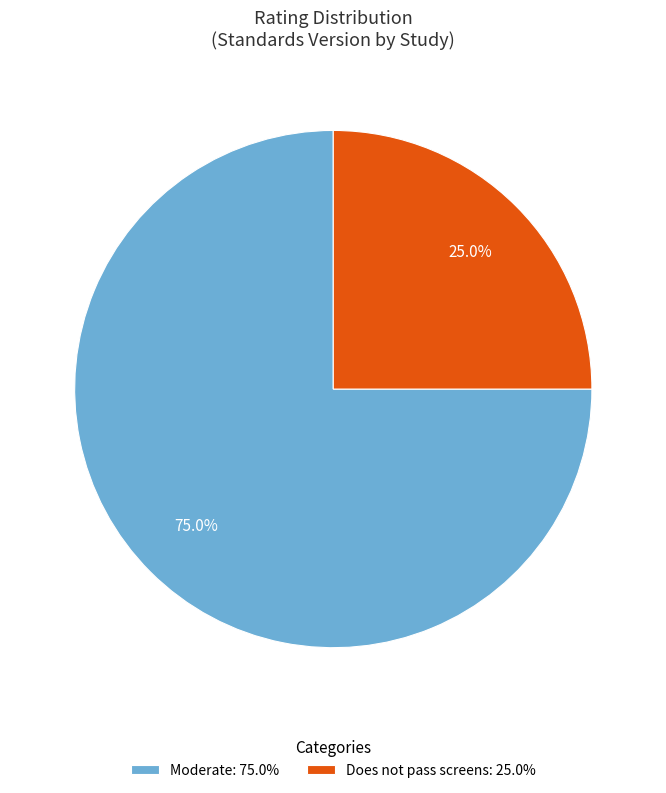

Is there any slice that represents more than half of the pie?

Yes